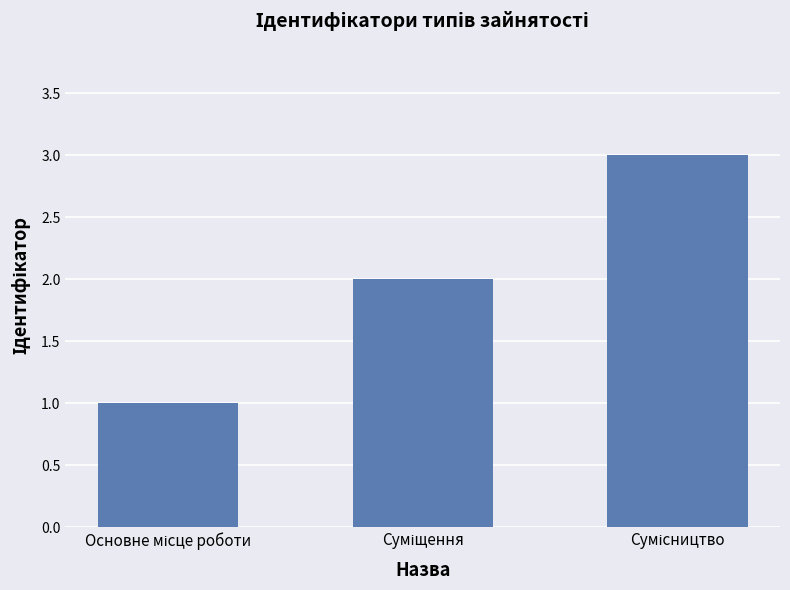

What is the maximum value shown in the chart?

3